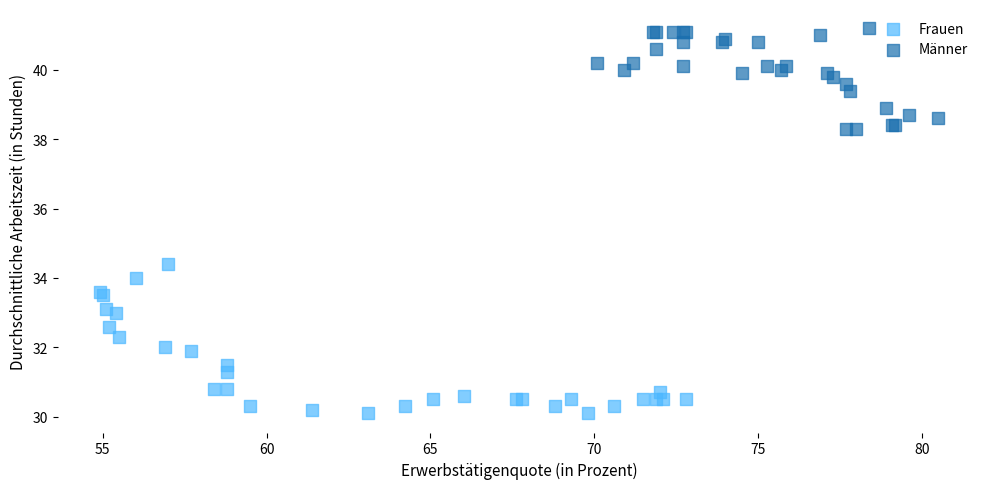

Which series has the largest Y range (max minus min)?

Frauen